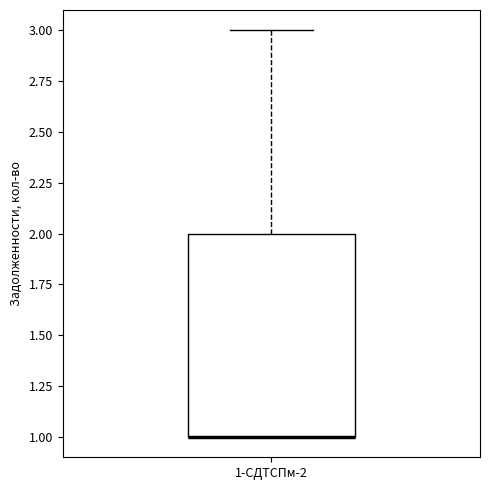

Read this box plot against the y-axis: the position of the median line, the range covered by the box, and the ends of both whiskers. The values are not printed on the chart, so give them approximately, as read against the axis.

median 1 (drawn on the box's lower edge), box 1 to 2, whiskers 1 to 3